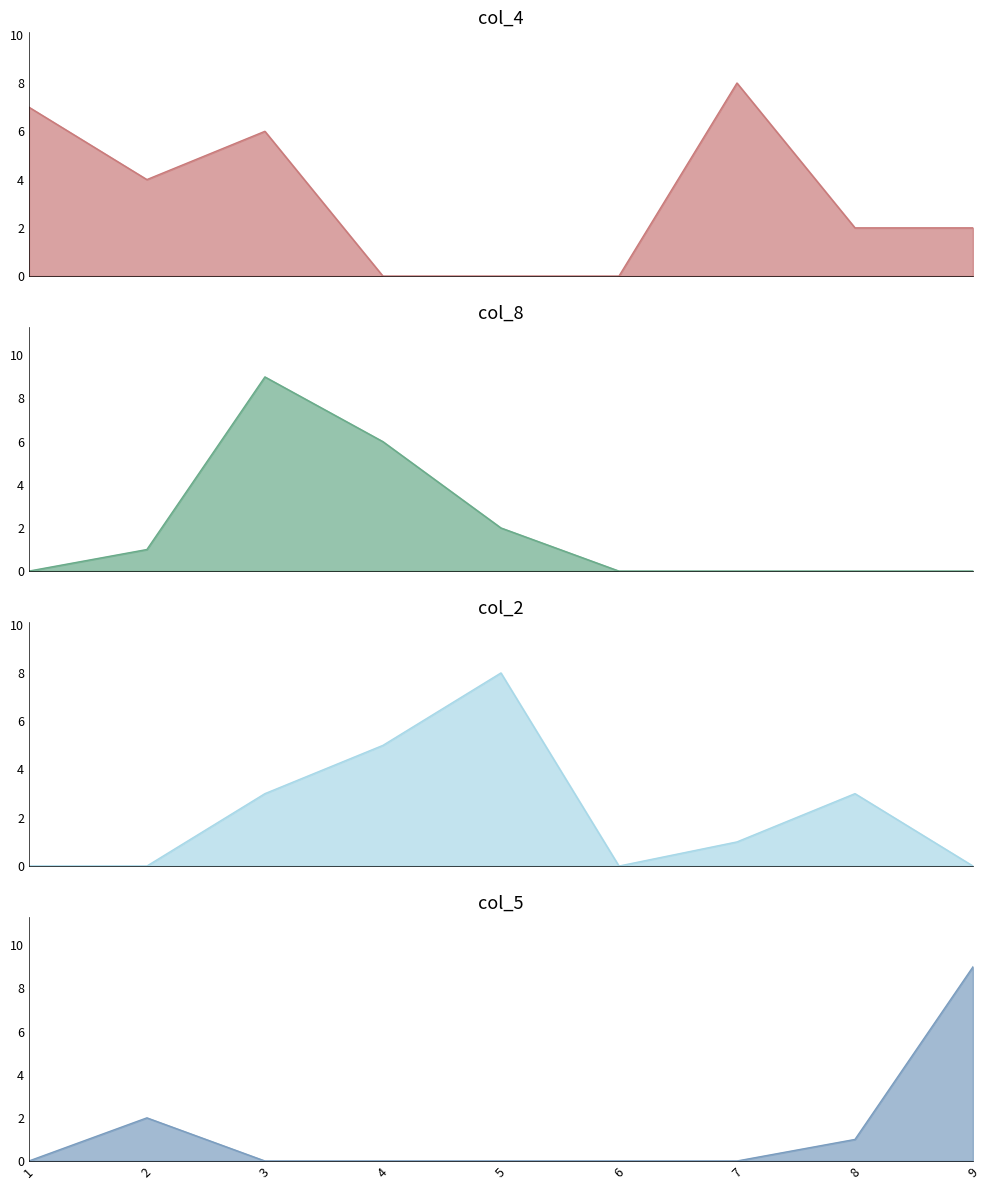

How many times do col_2 and col_4 cross each other?

3